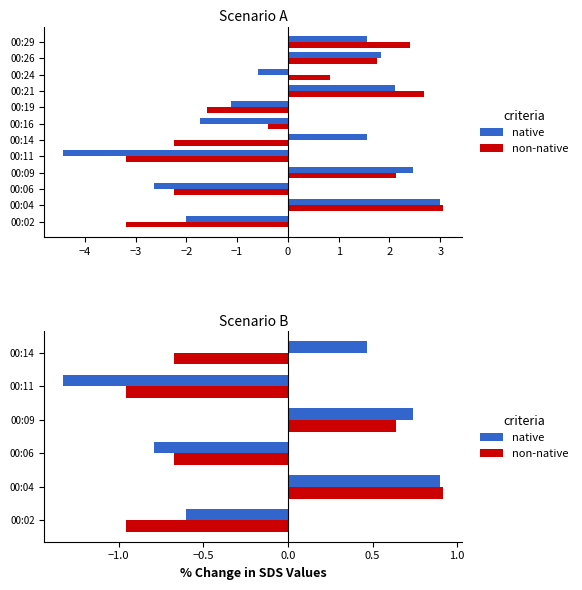

Which series changed the most between 00:11 and 00:14?

native